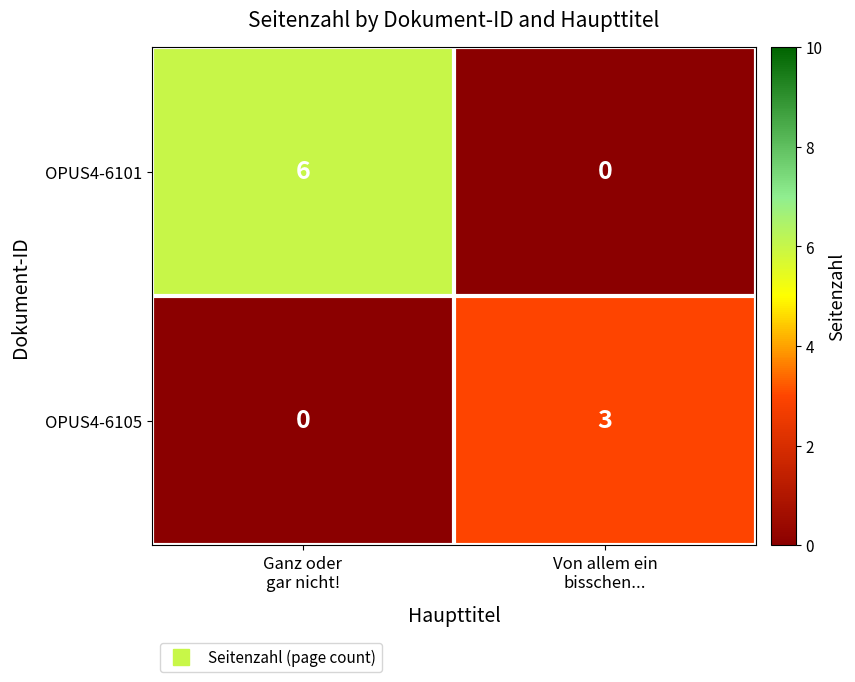

At which category does the chart reach its peak across all series?

Ganz oder
gar nicht!